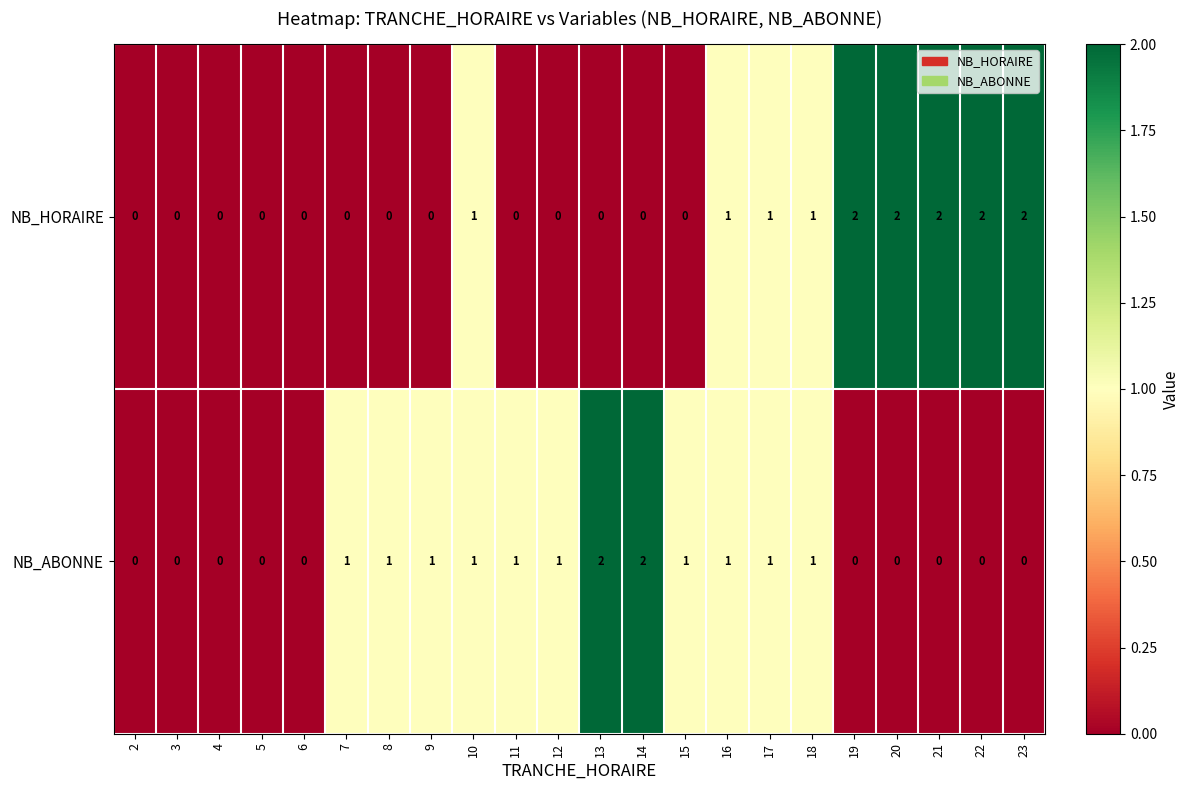

Is the value of NB_ABONNE at 19 greater than the value of NB_HORAIRE at 16?

No